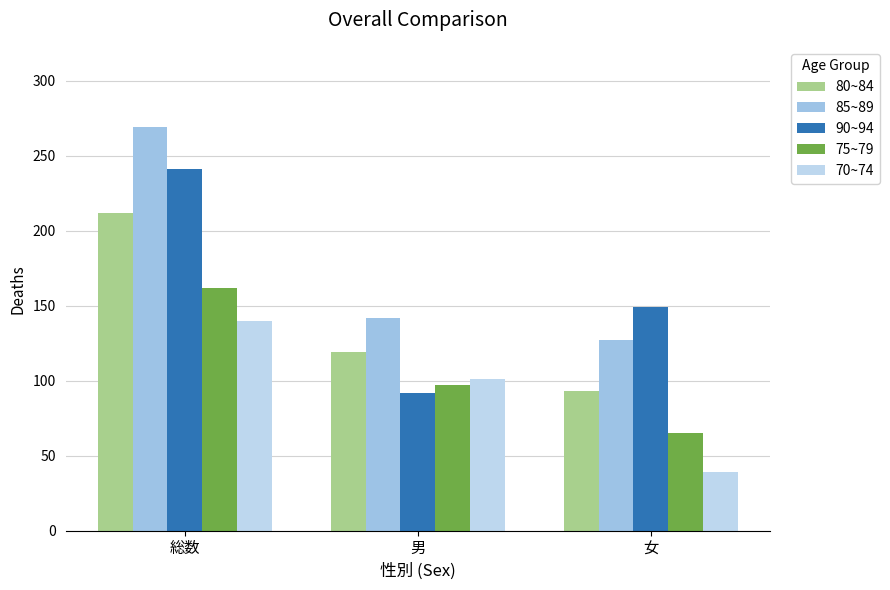

Rank the series by their maximum value, from highest to lowest.

85~89, 90~94, 80~84, 75~79, 70~74